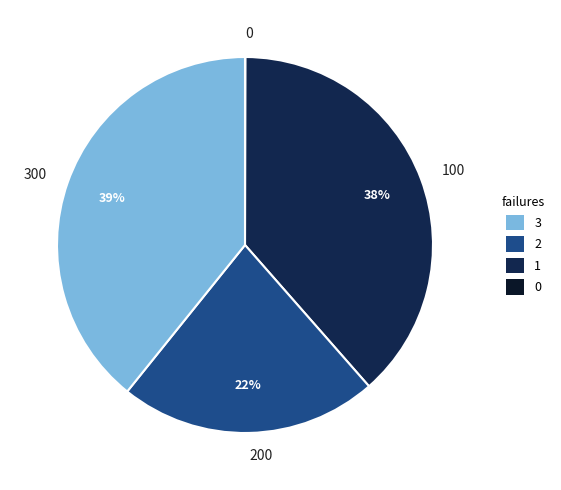

To the nearest percent, what is the average slice percentage?

25%